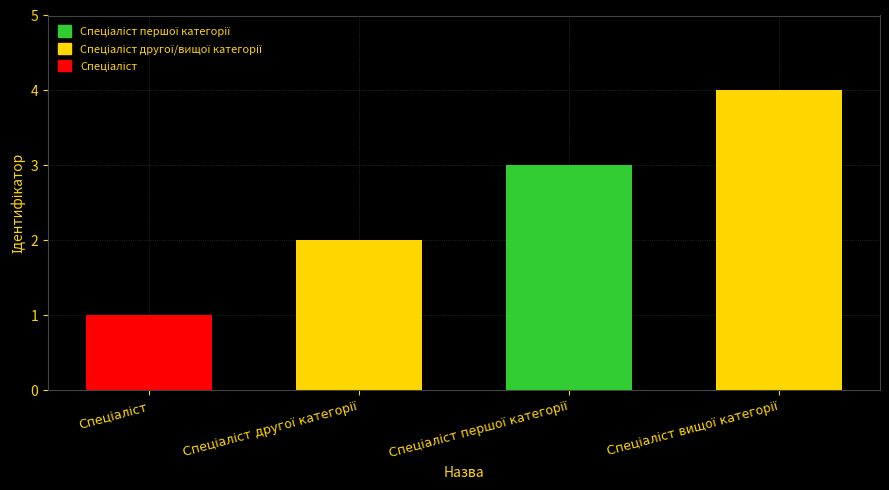

What is the maximum value shown in the chart?

4